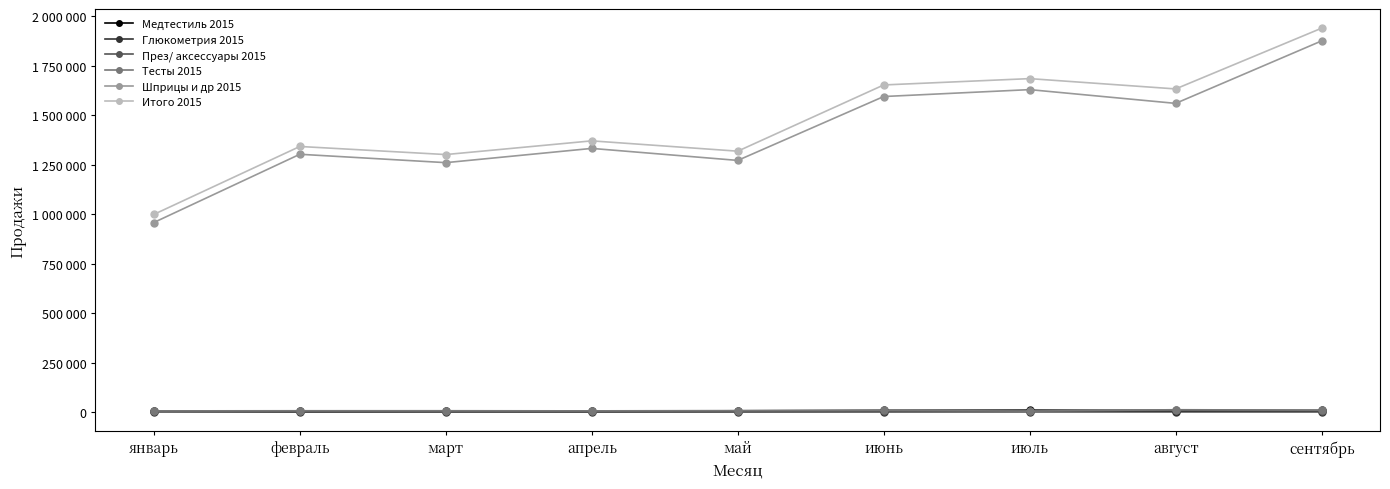

Reading right to left, extract all data points from this chart.

Медтестиль 2015: 8967	8632	10578	9538	7280	5325	4748	4482	4297
Глюкометрия 2015: 1972	2123	2080	1853	1590	1175	1414	1306	2574
През/ аксессуары 2015: 7294	9629	6232	5834	4189	3988	4770	4864	4870
Тесты 2015: 10767	12609	5633	9466	8230	6938	7569	7488	6849
Шприцы и др 2015: 1876182	1560581	1630060	1595193	1272401	1333073	1261093	1303439	958670
Итого 2015: 1940471	1633602	1685647	1653709	1319039	1371182	1301979	1342822	999571